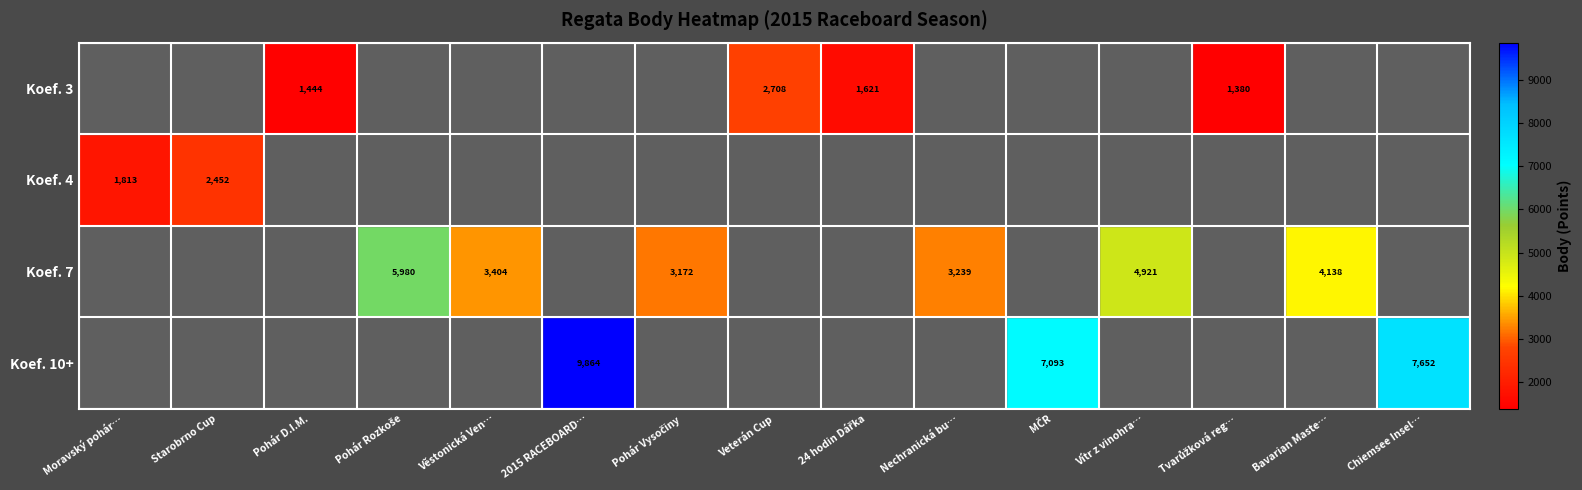

What is the greatest value displayed?

9864.0